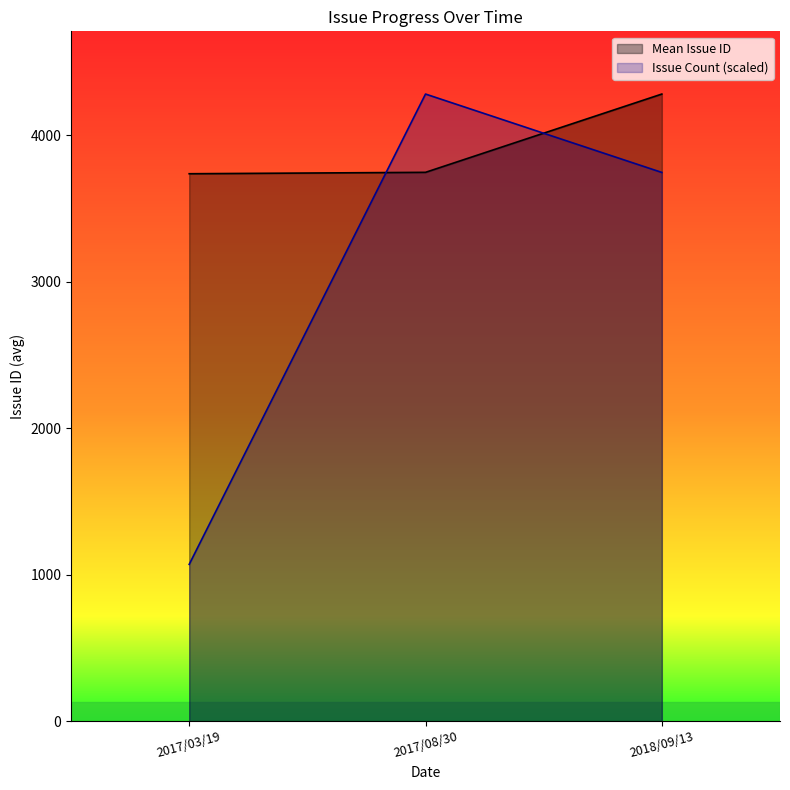

At how many categories does at least one series exceed 1698?

3